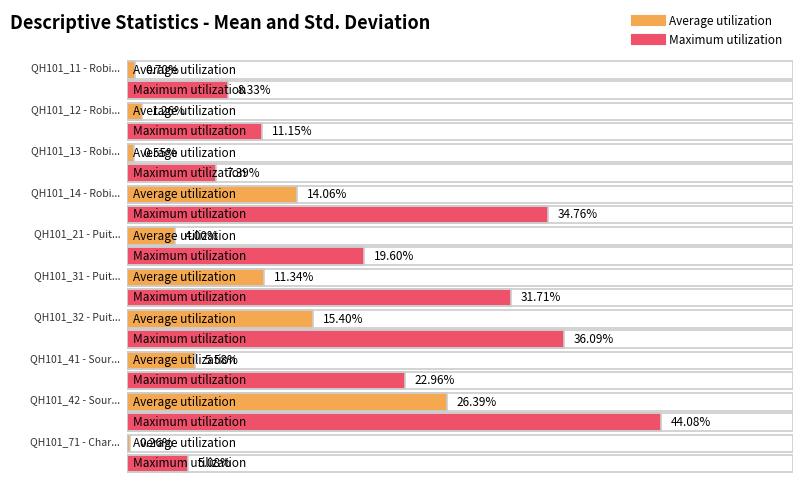

How many lines are shown in the chart?

2